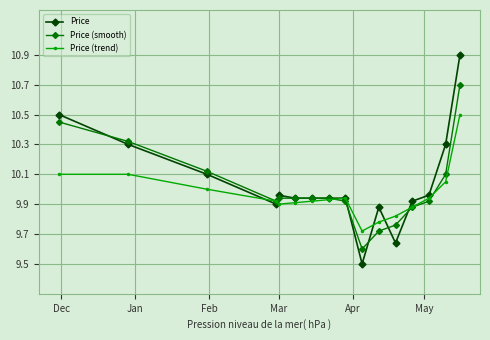

What is the value of the Price (trend) point at the 16th from the left?

10.5